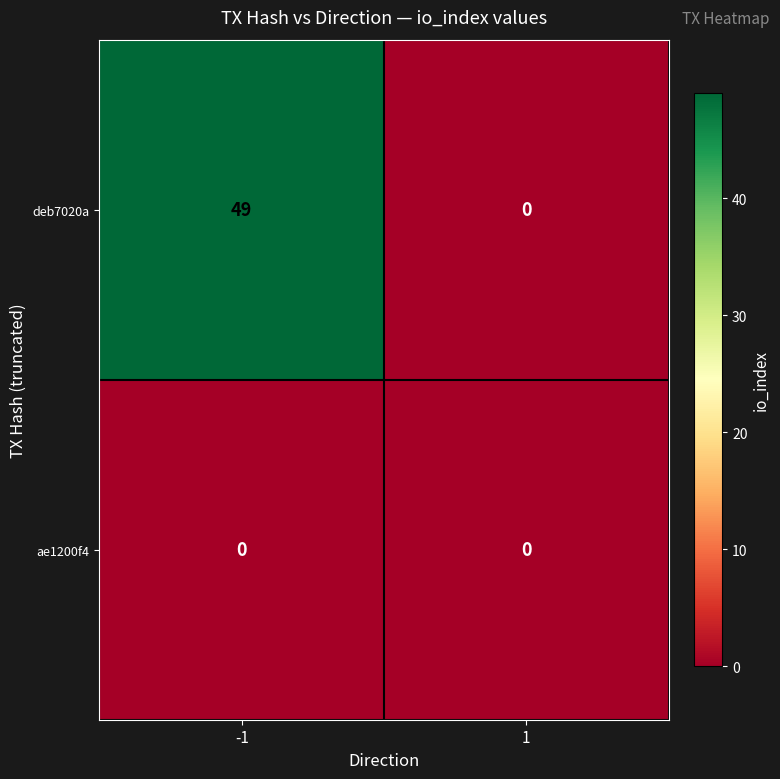

Which series has the widest spread of values?

deb7020a